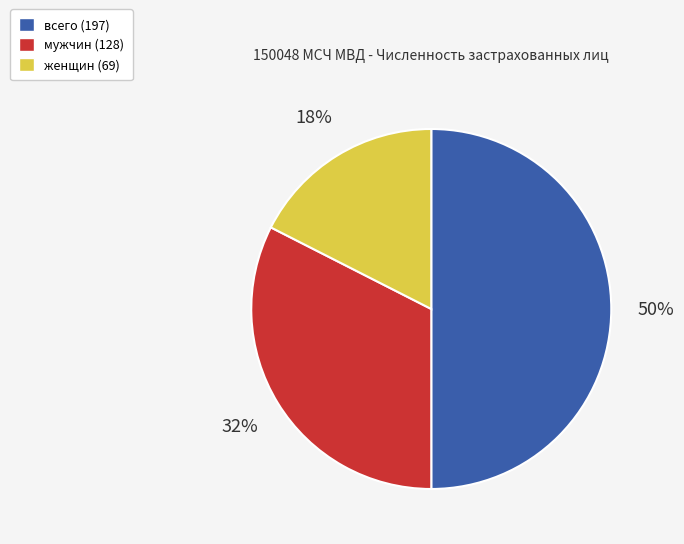

To the nearest percent, what percentage of the pie is мужчин?

32%